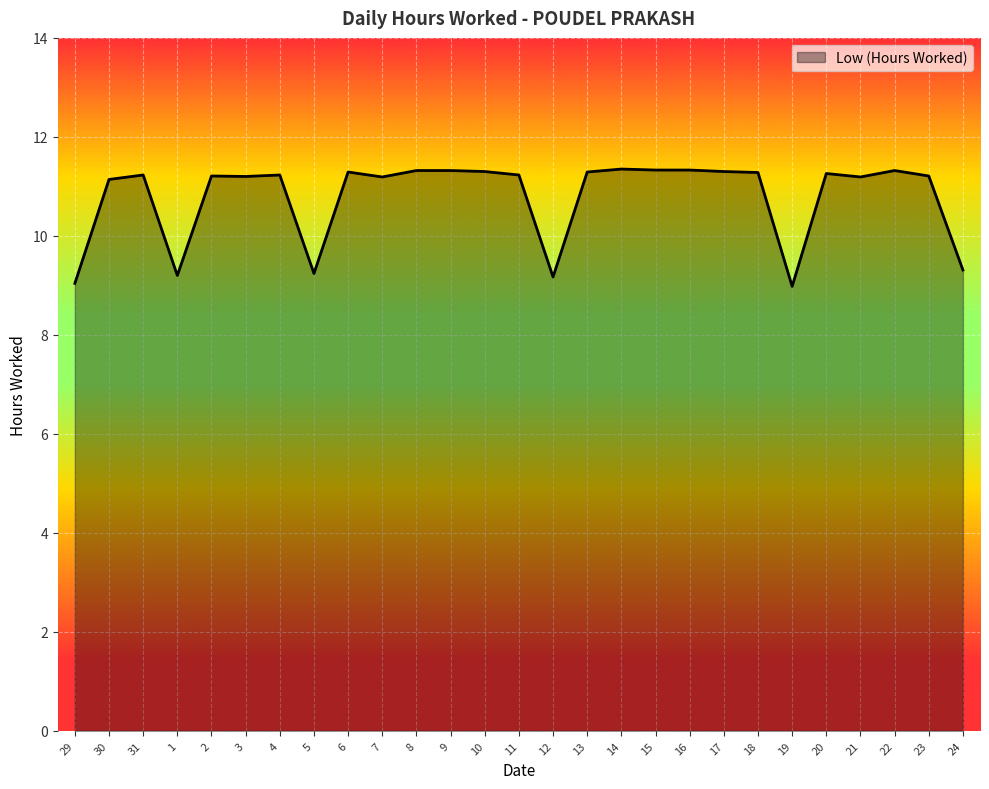

What is the smallest value displayed?

9.0